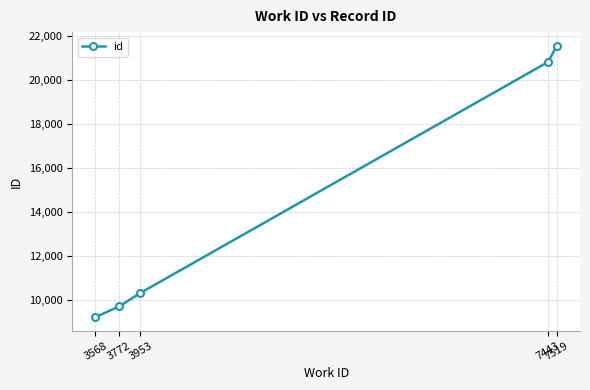

True or false: the data shows 20827 at 7443.

True